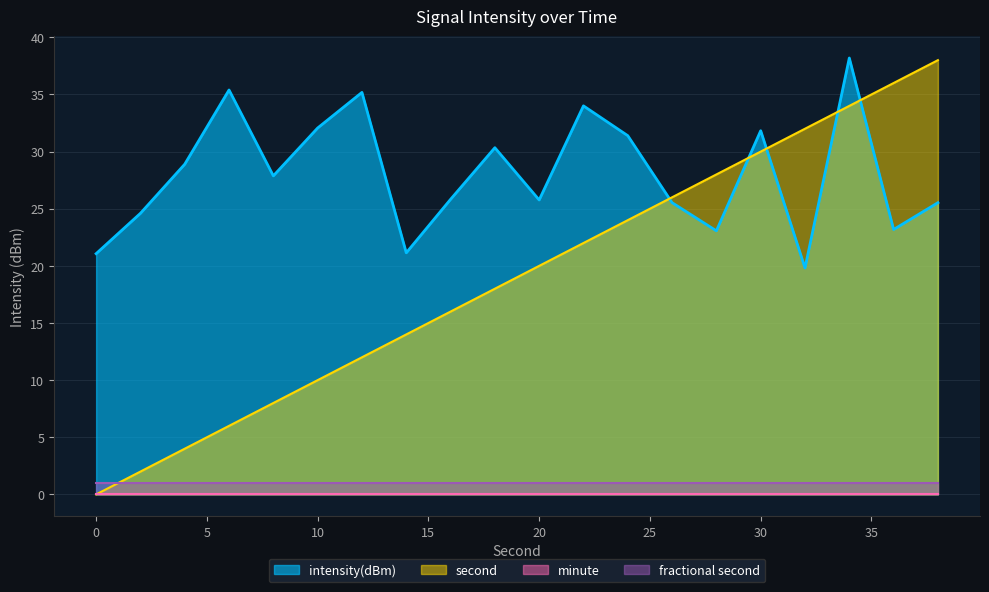

What is the value of the intensity(dBm) point at the 1st from the left?

21.1